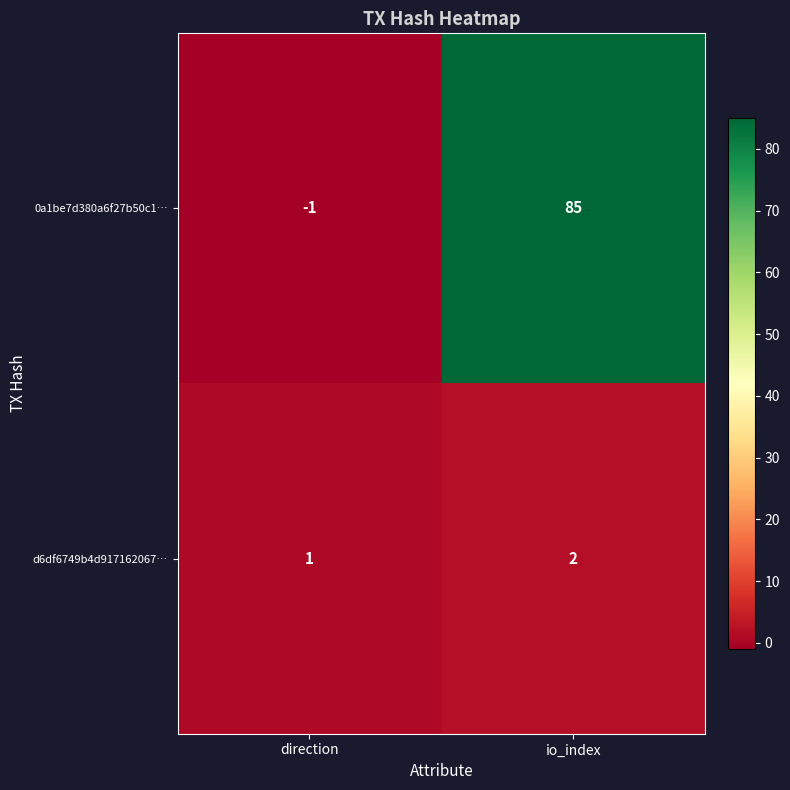

Which series has the largest total across all categories?

0a1be7d380a6f27b50c1…